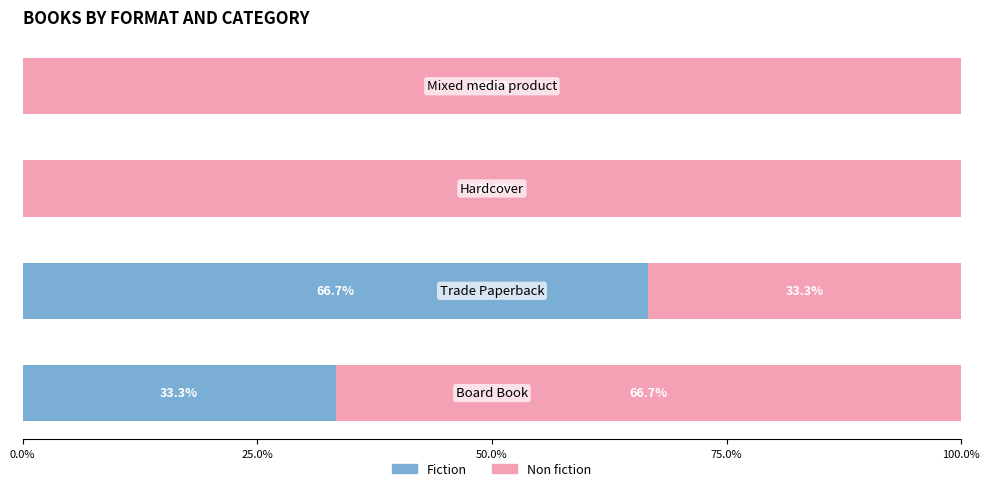

What are all the series names shown in the legend?

Fiction, Non fiction